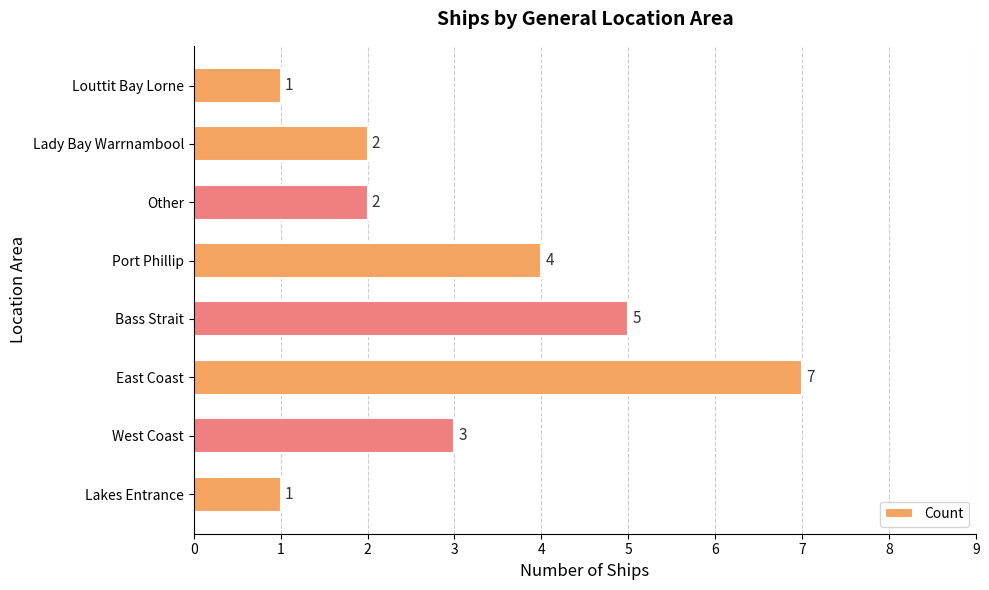

What is the difference between the maximum and minimum values?

6